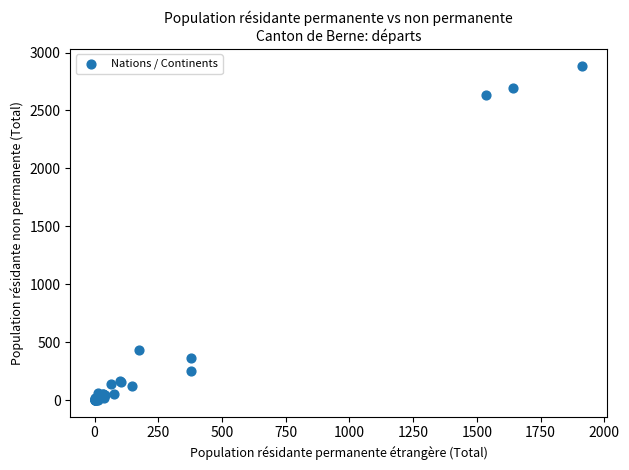

What Y value in the scatter plot is closest to 1443?

431